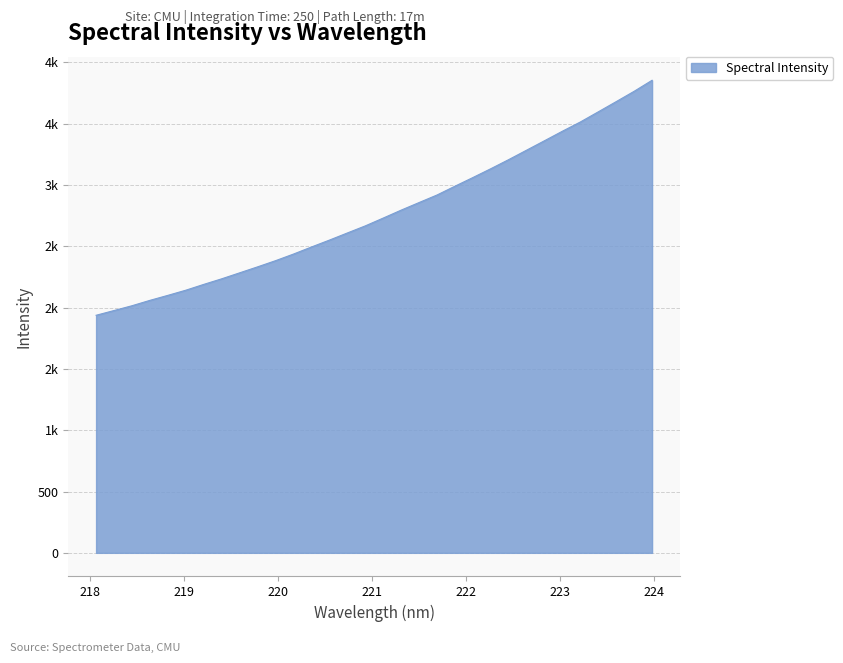

Is this an area chart (filled region under the line)?

Yes